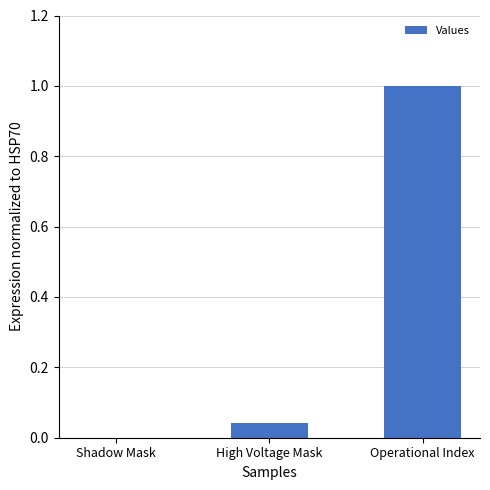

What is the maximum value shown in the chart?

1.0